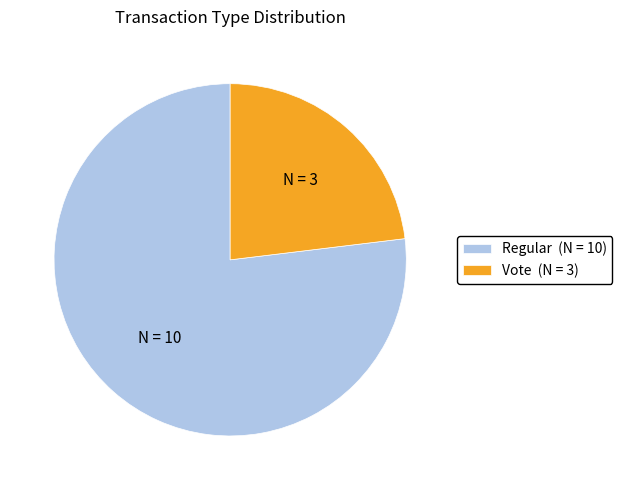

How many slices are in this pie chart?

2